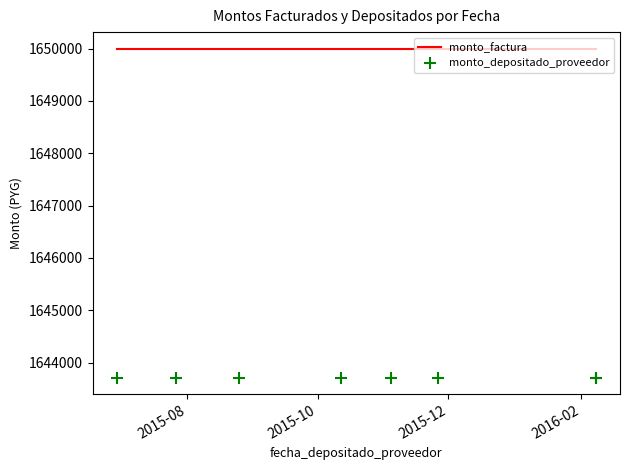

At how many categories does at least one series exceed 1649843?

8